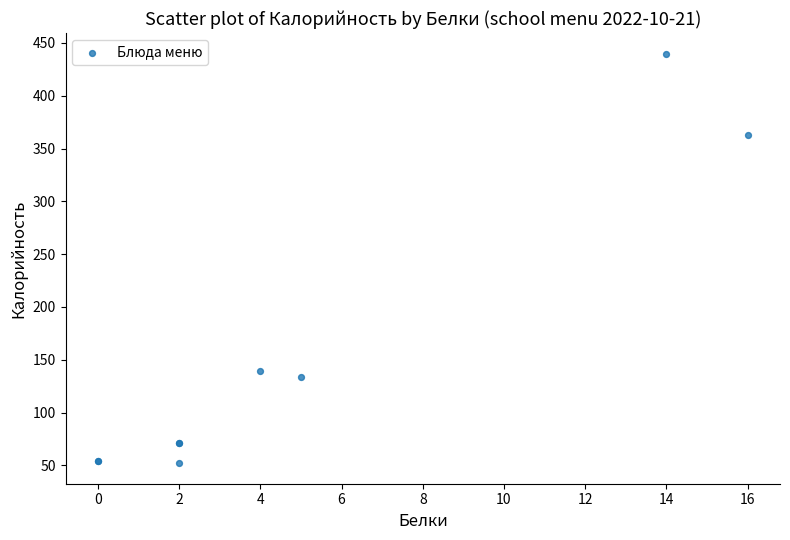

What Y value in the scatter plot is closest to 246?

139